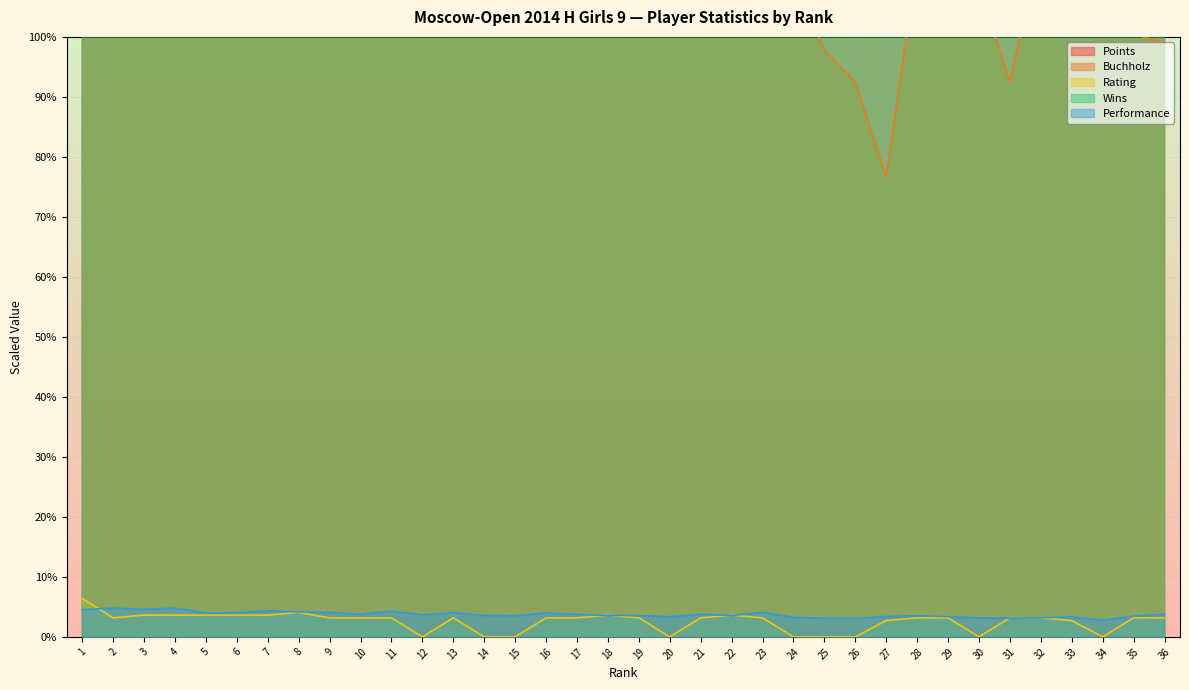

Which series has the largest range (max minus min)?

Points